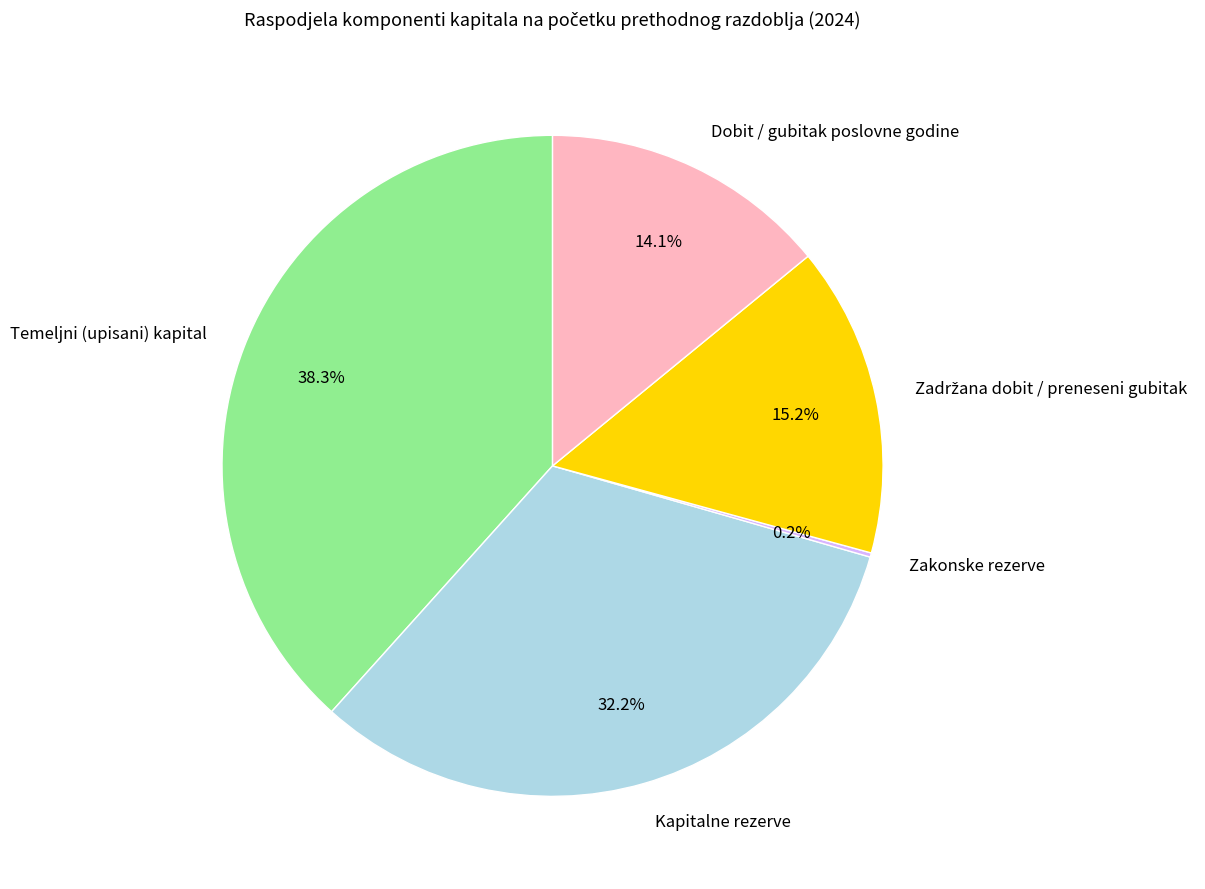

Combined, do Kapitalne rezerve and Temeljni (upisani) kapital account for over 50%?

Yes